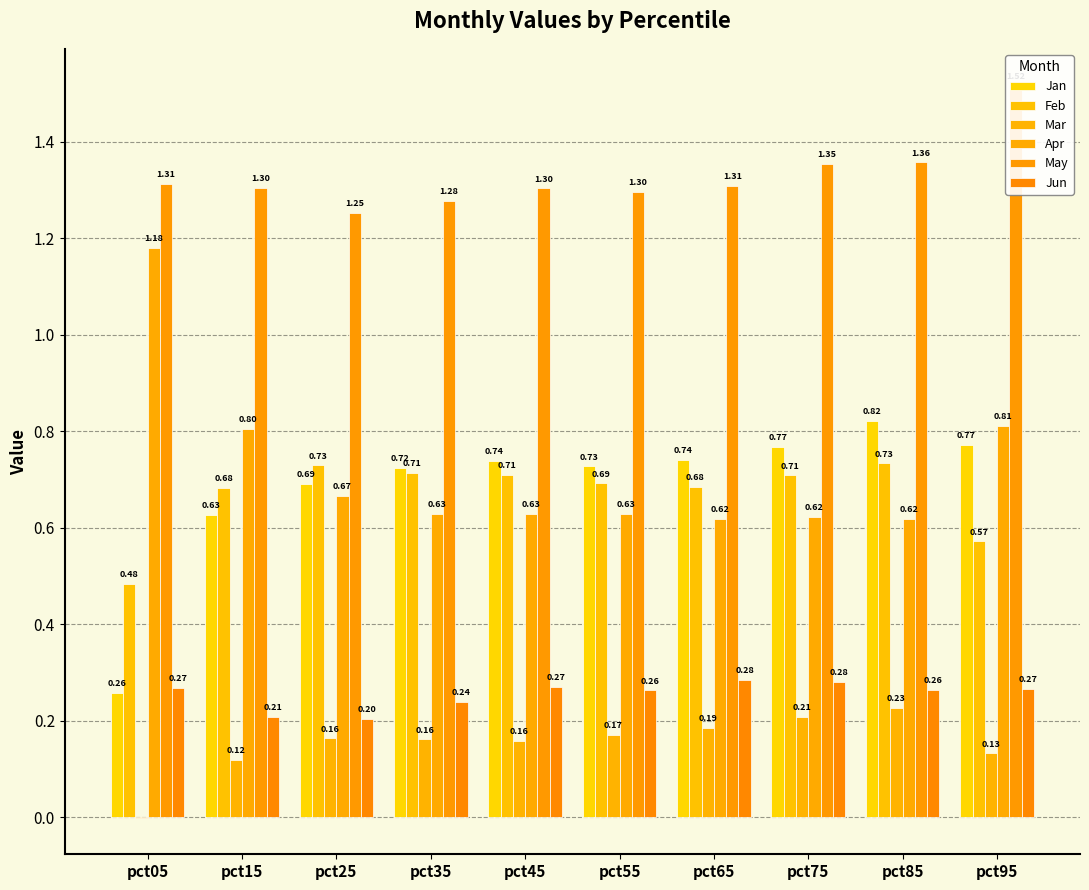

Does the chart contain any negative values?

Yes